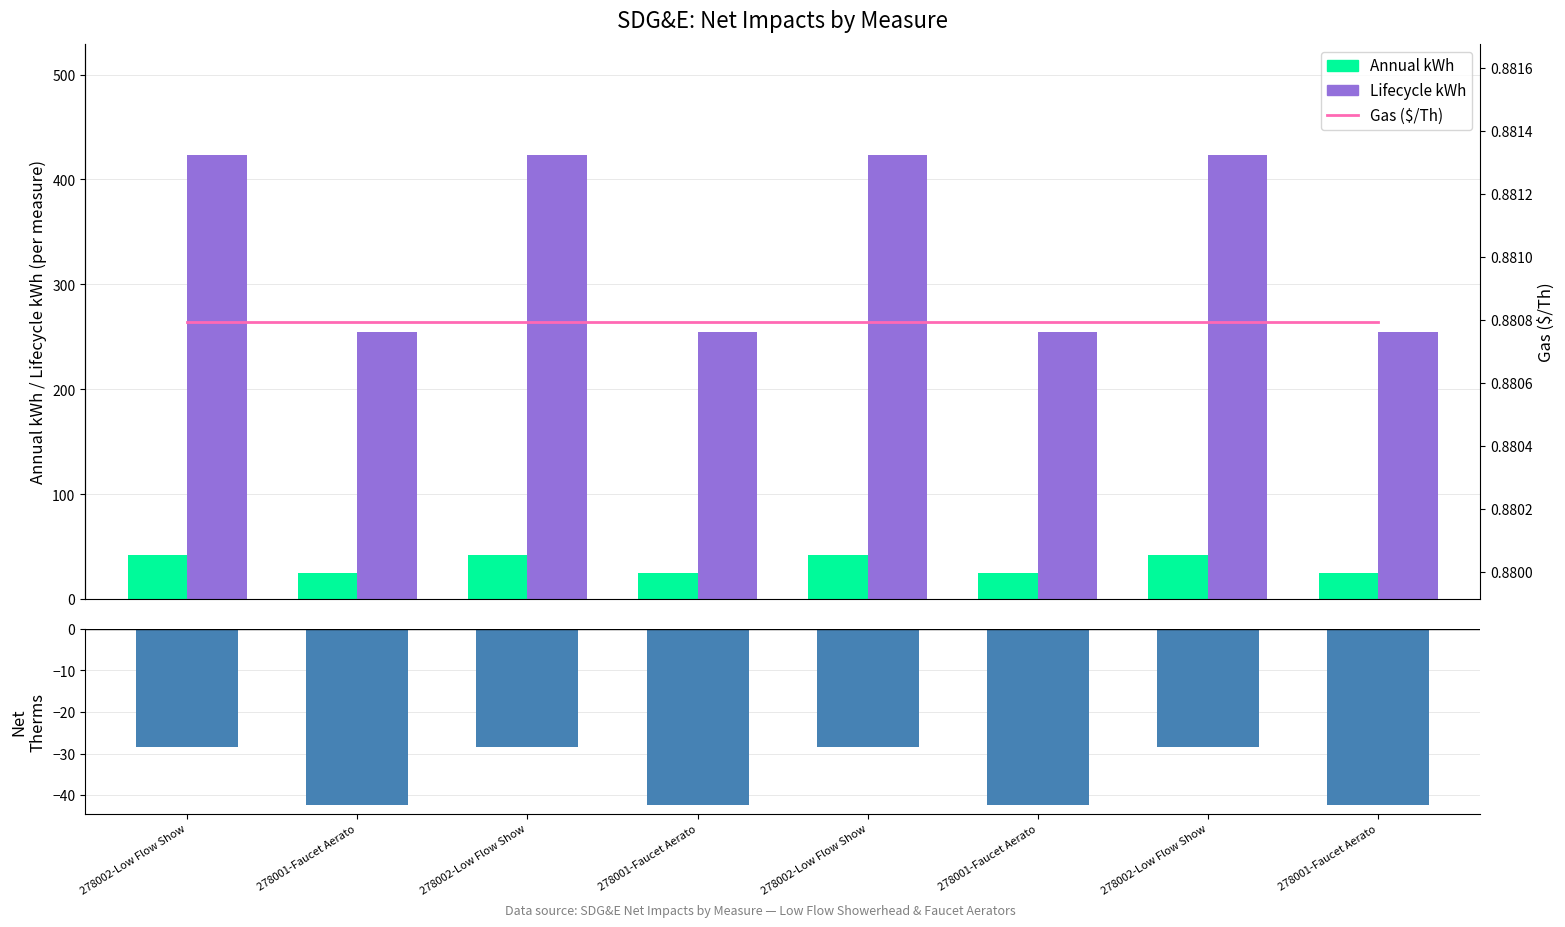

What is the difference between the maximum and minimum values in the Lifecycle kWh series?

168.2